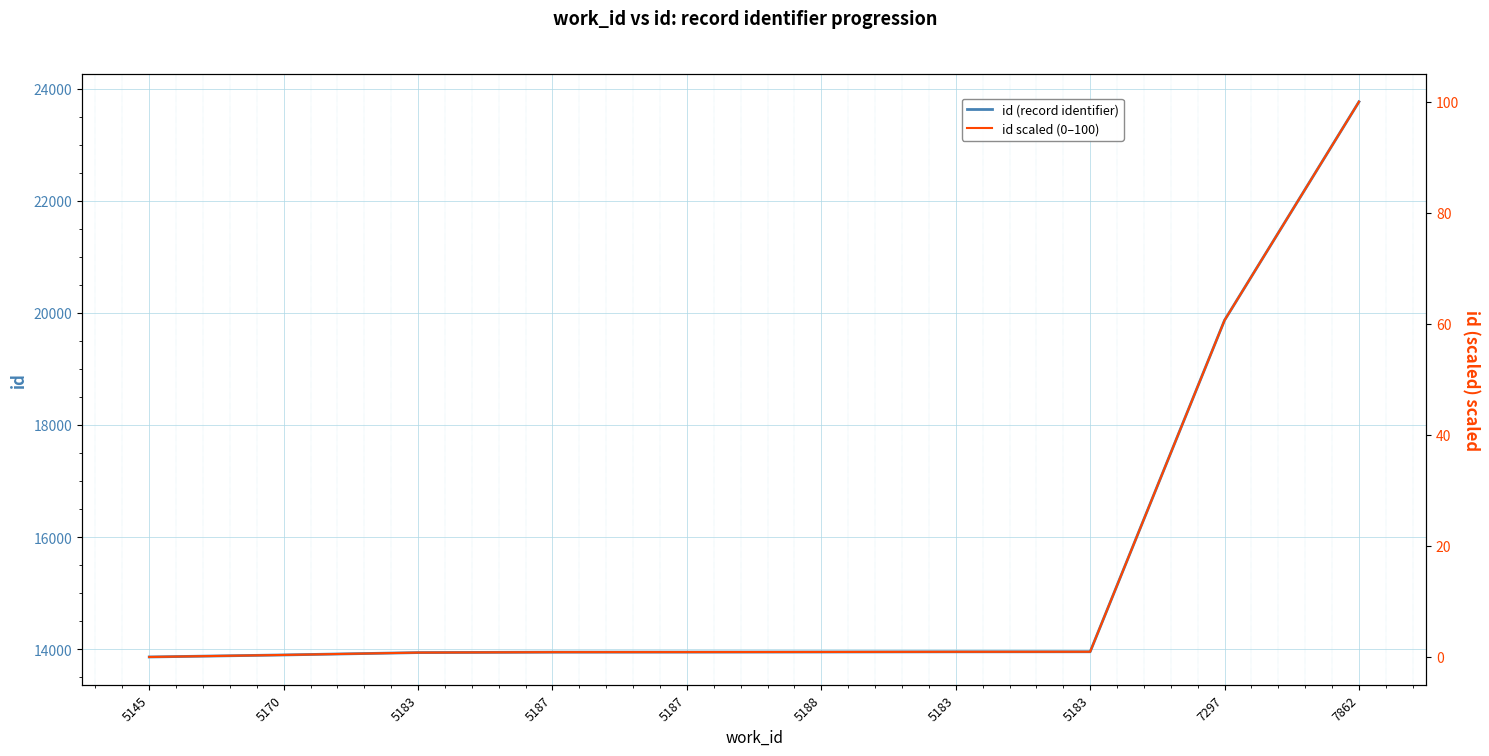

At which label is id (record identifier) closest to 18814?

7297